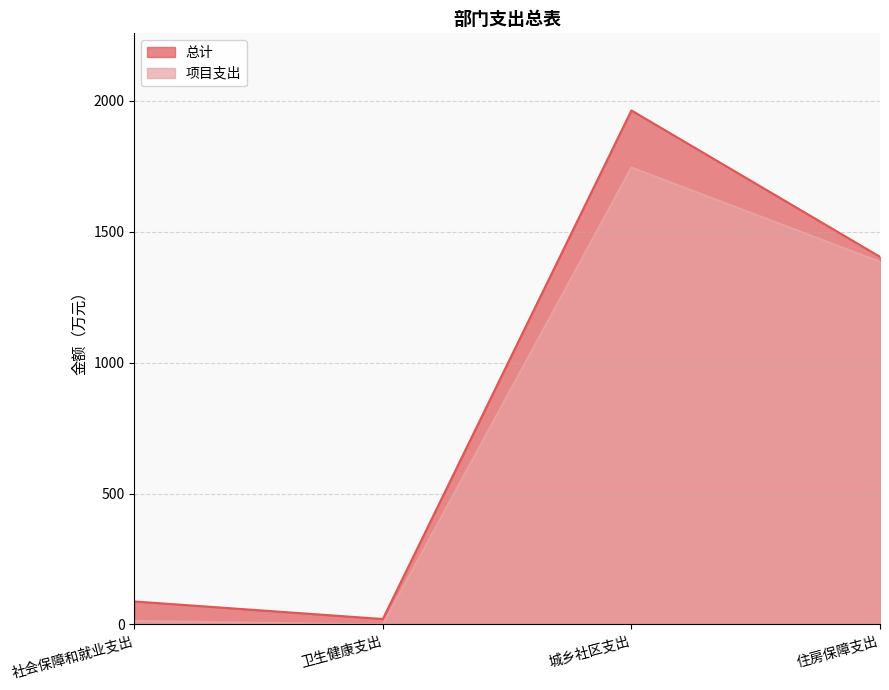

The 项目支出 series shows 1385.3 at 住房保障支出. True or false?

True